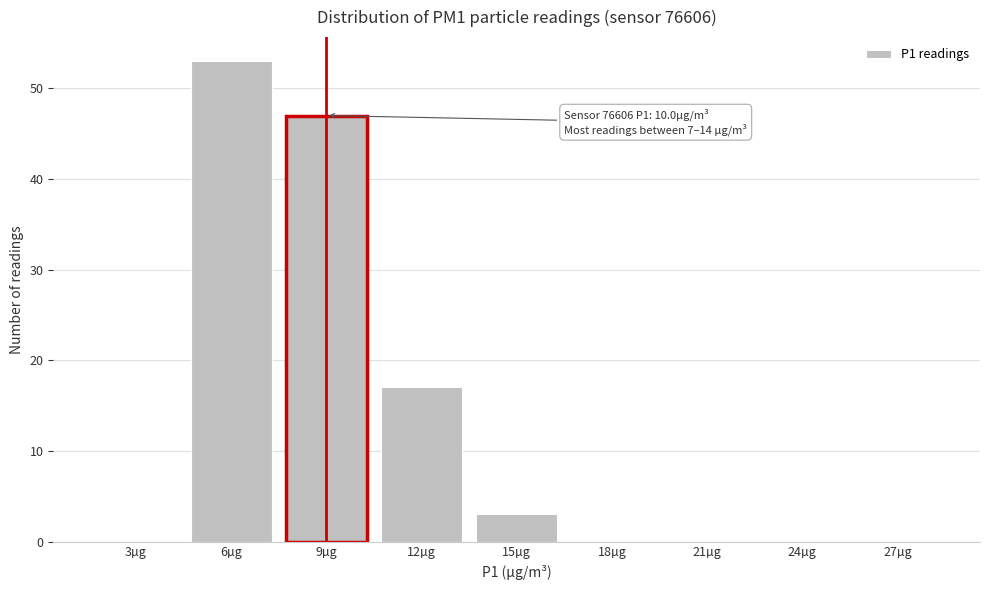

Reading left to right, what are all the values shown in this chart?

3µg=0	6µg=53	9µg=47	12µg=17	15µg=3	18µg=0	21µg=0	24µg=0	27µg=0